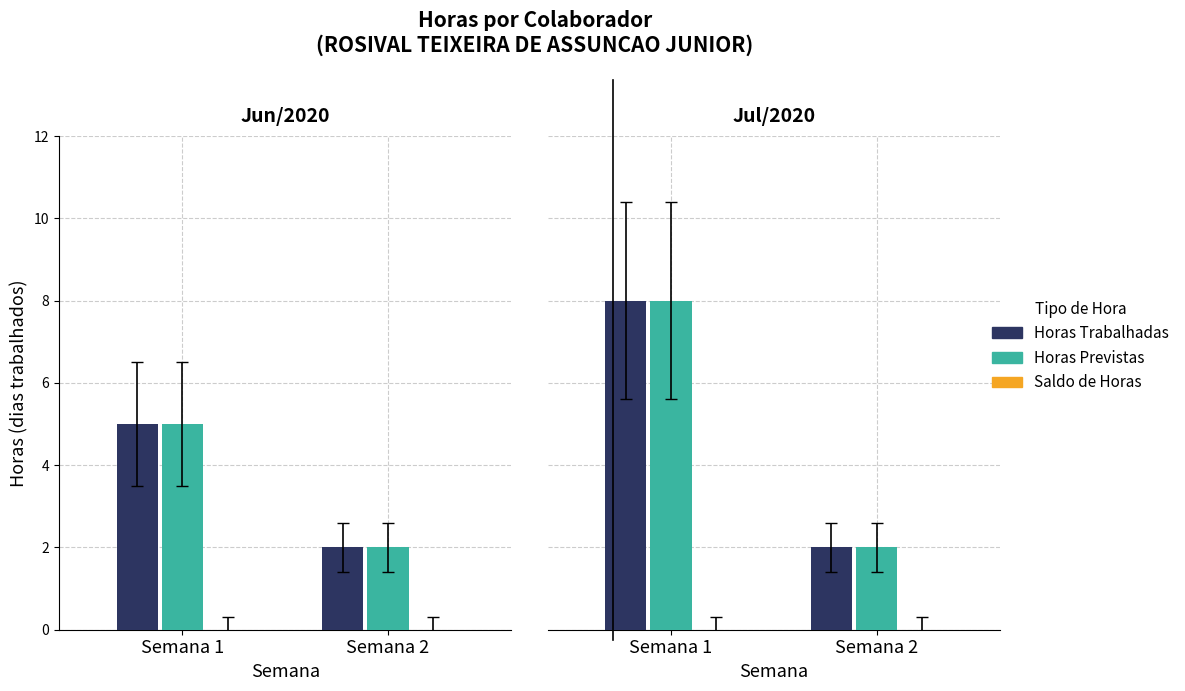

What is the maximum value shown in the chart?

8